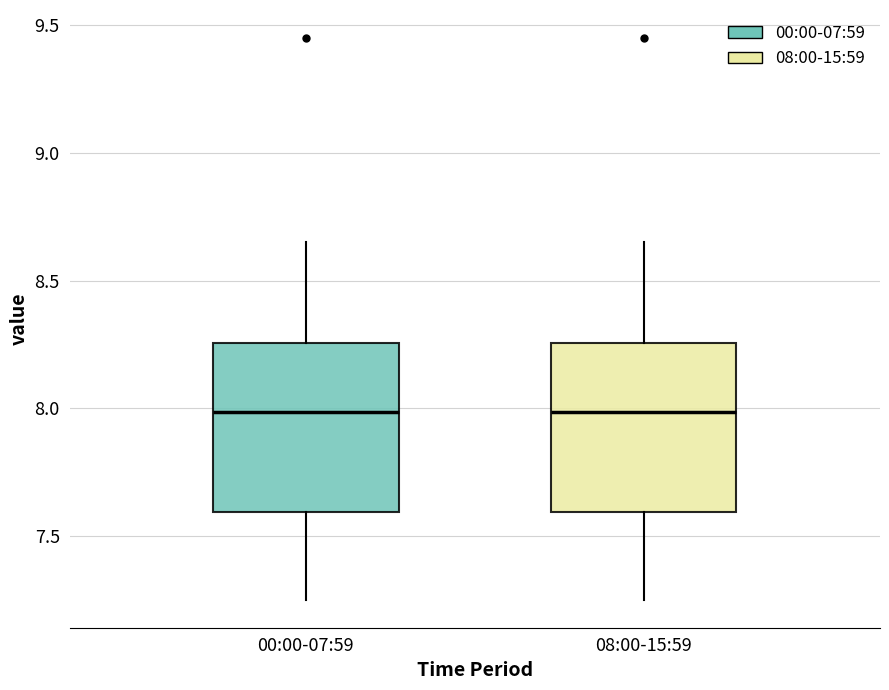

Where does the median line of the box for 00:00-07:59 sit on the y-axis? The values are not printed on the chart, so give them approximately, as read against the axis.

8.00